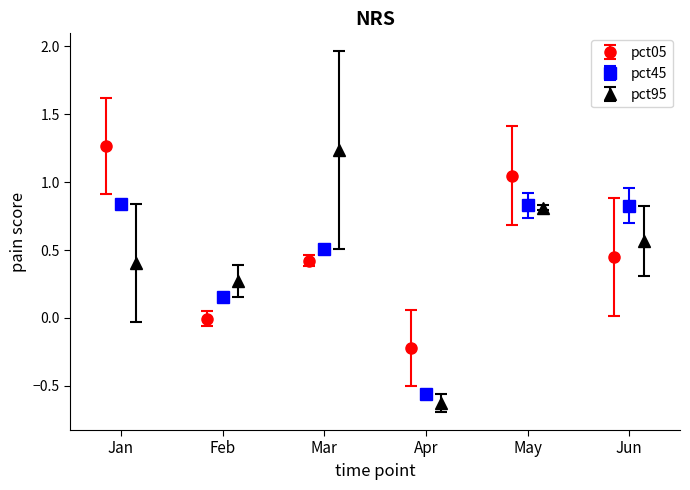

True or false: pct05 has more than 2 interior local peaks.

False